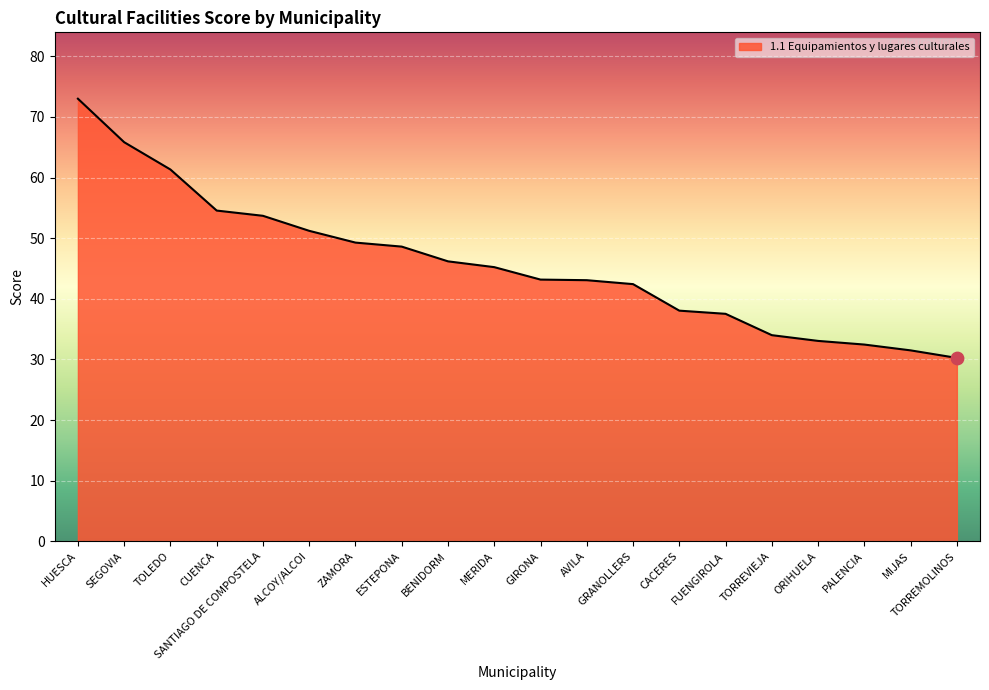

Approximately how many times larger is the value at TOLEDO compared to TORREVIEJA?

1.8